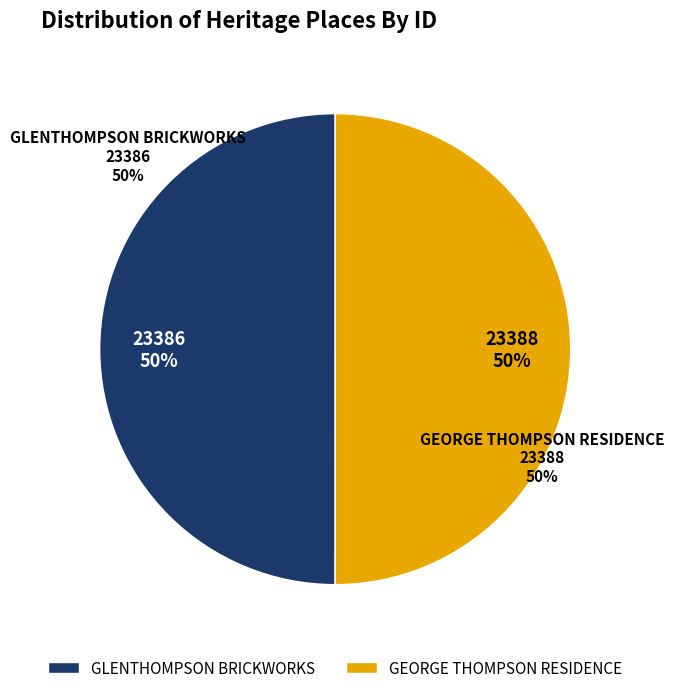

Count the number of slices in the pie.

2